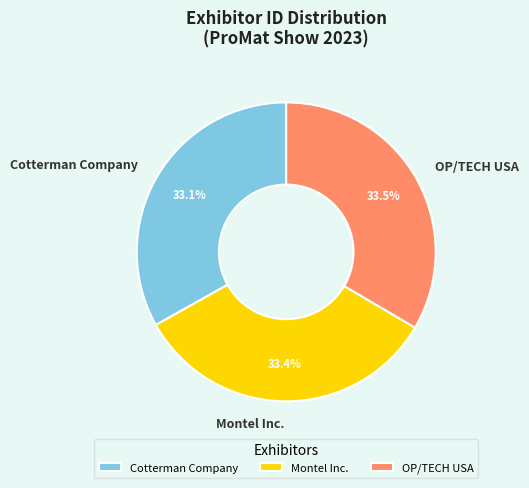

Approximately how many times larger is the value at OP/TECH USA compared to Montel Inc.?

1.0